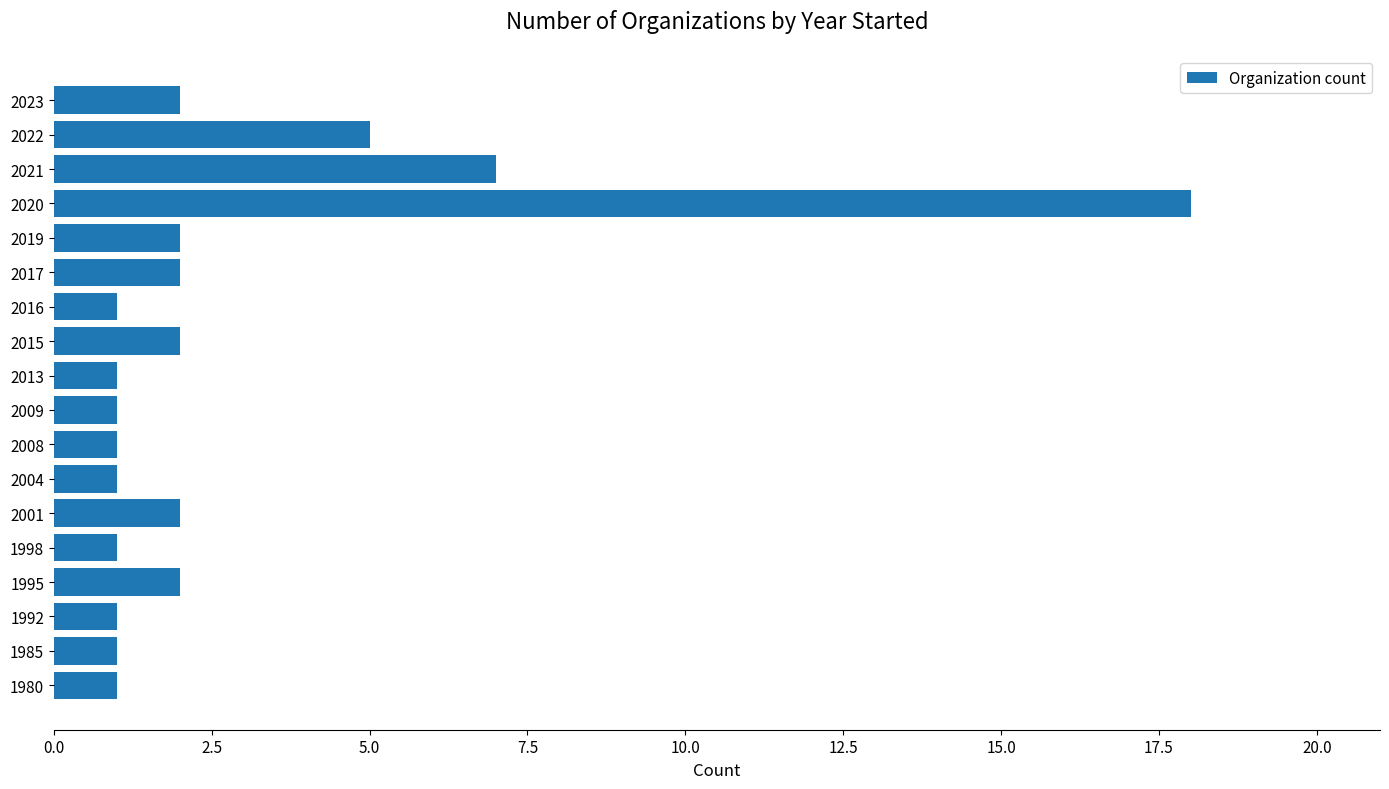

What is the difference between the maximum and minimum values?

17